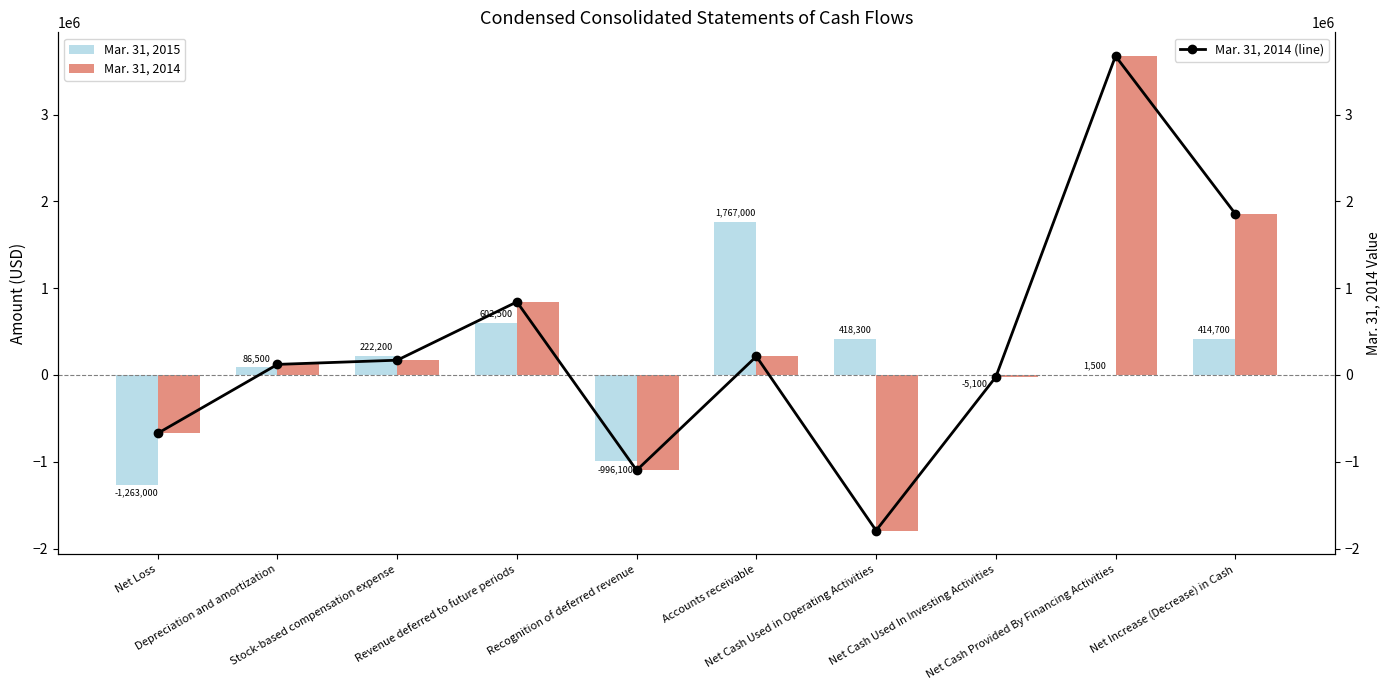

What are all the series names shown in the legend?

Mar. 31, 2015, Mar. 31, 2014, Mar. 31, 2014 (line)